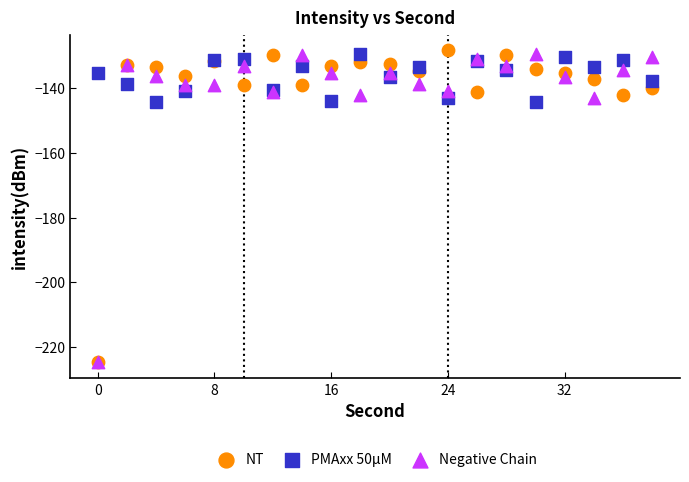

Which series has the widest spread of Y values?

NT